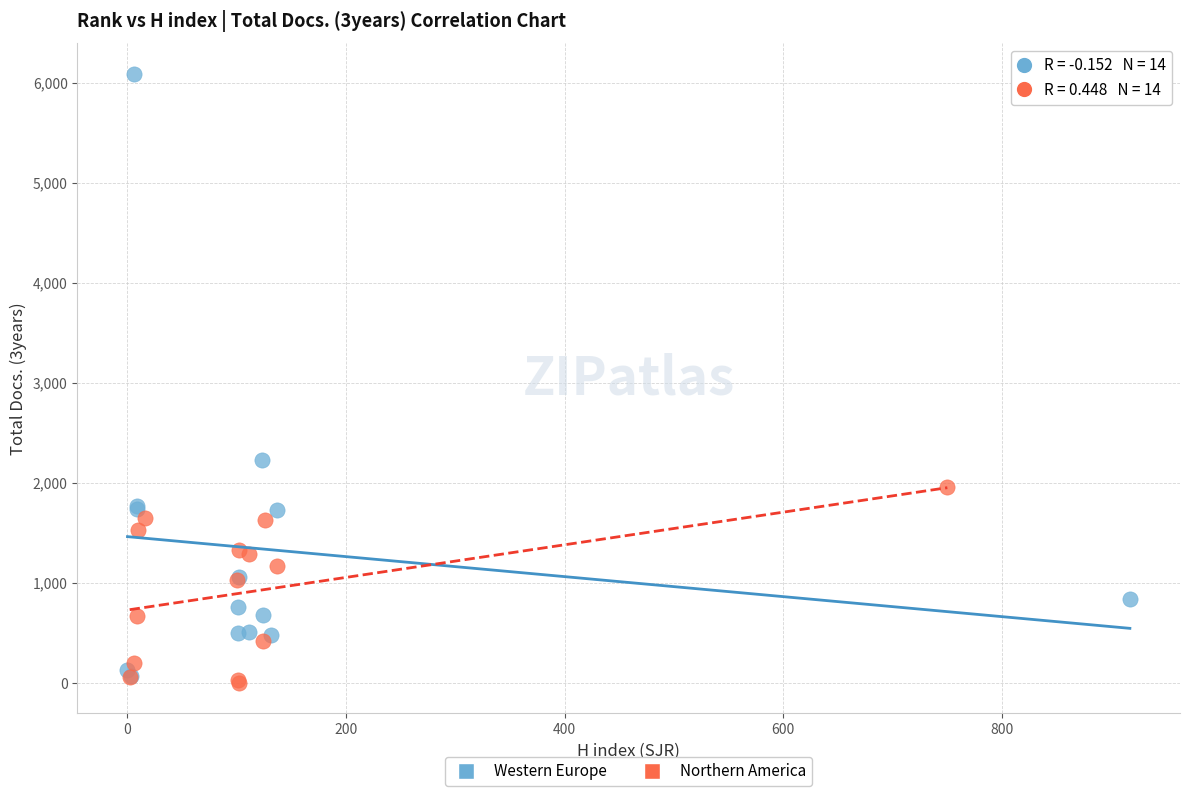

Which series reaches the minimum Y coordinate?

Northern America